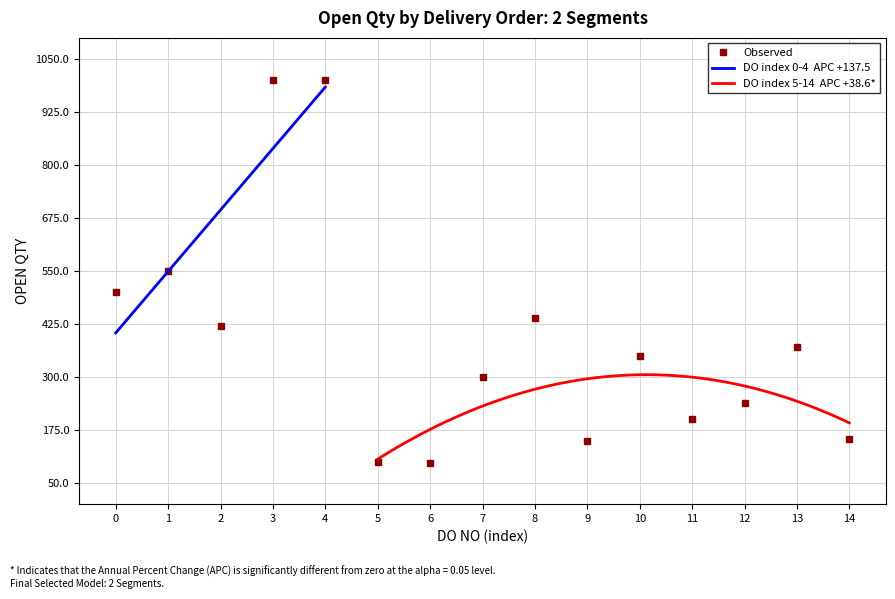

What is the value of the Observed point at the 3rd from the left?

420